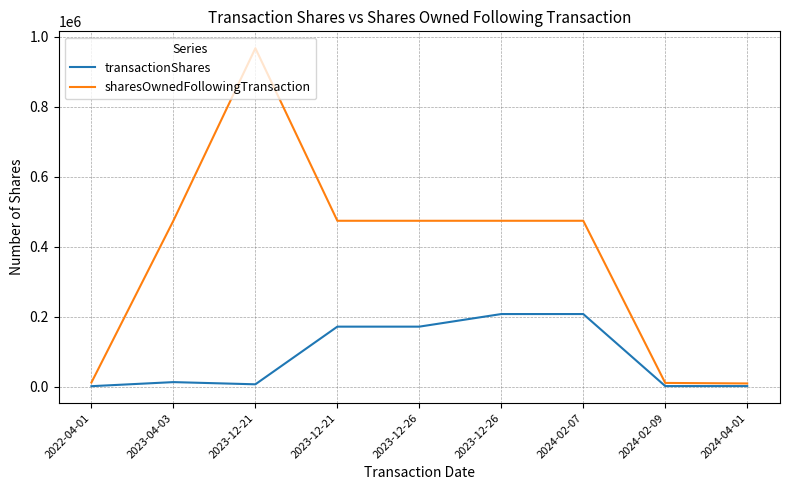

Where is transactionShares nearest to the value 104327?

2023-12-21